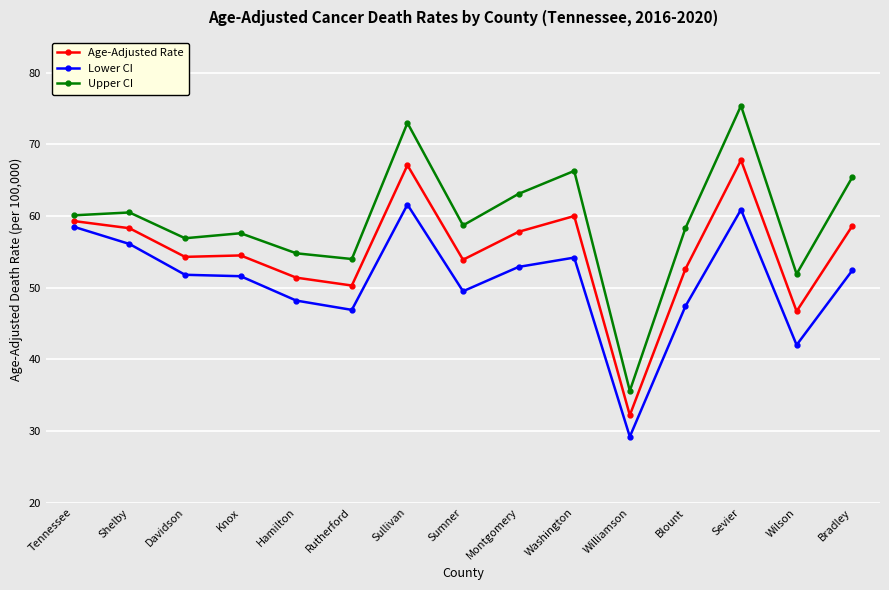

What is the difference between the maximum and minimum values in the Upper CI series?

39.8